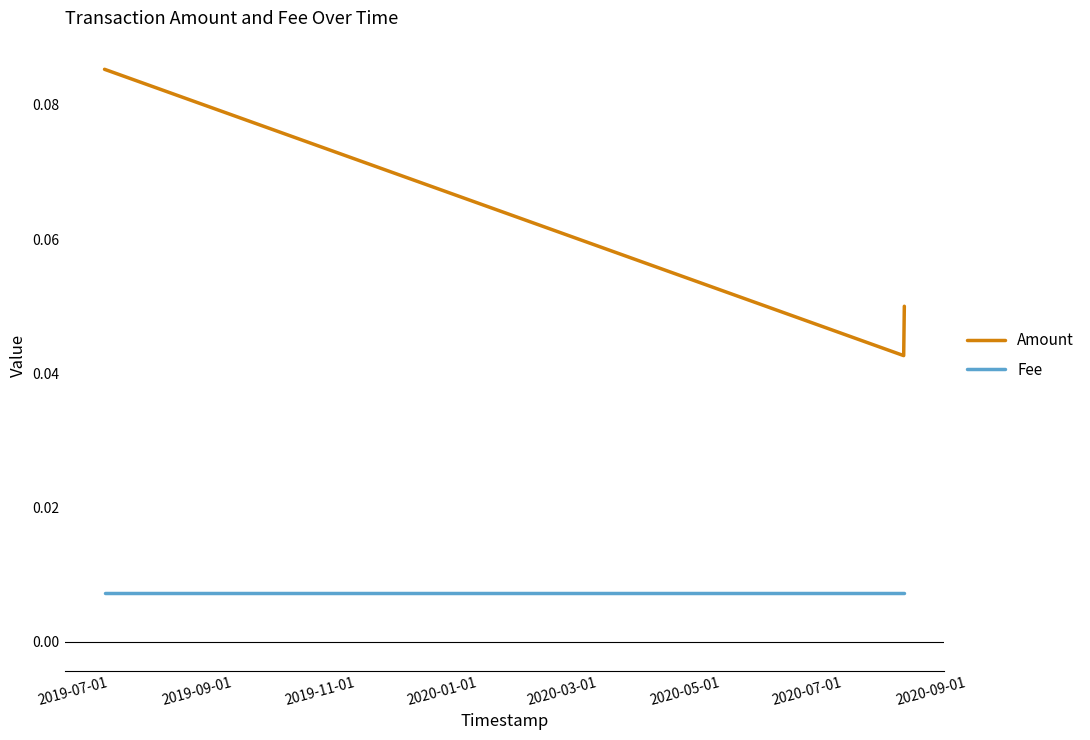

Count the number of categories in the chart.

3